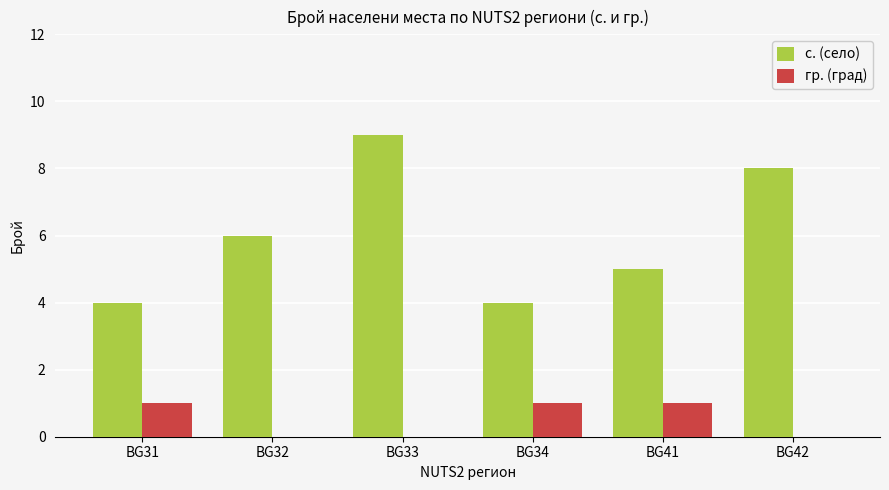

Which series changed the most between BG31 and BG42?

с. (село)